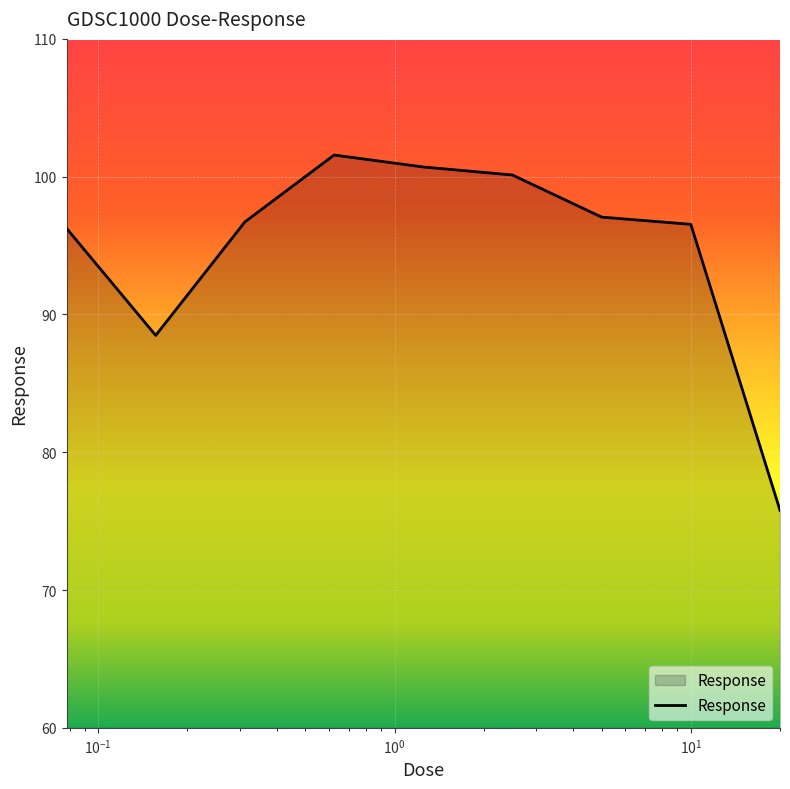

What is the difference between the maximum and minimum values?

25.8